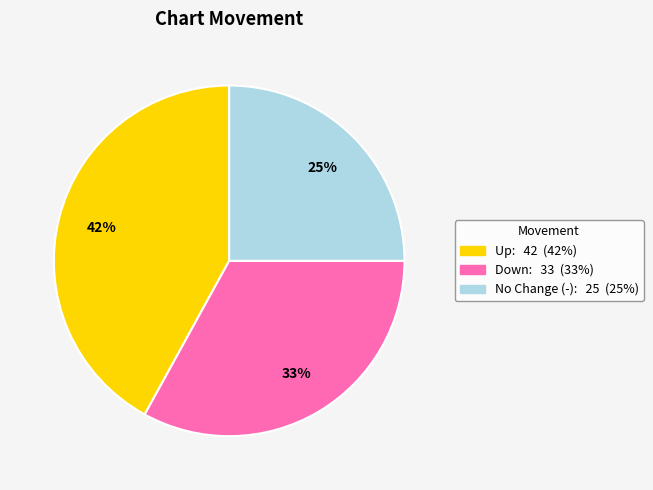

Does any single category account for the majority?

No